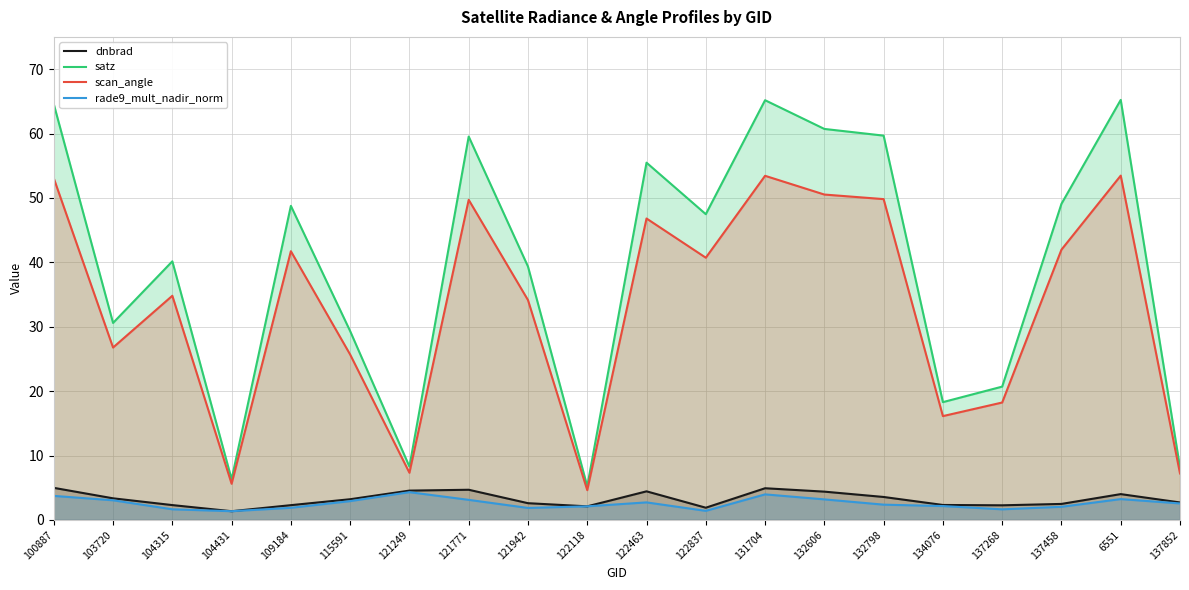

What is the difference between the second highest and second lowest values in the rade9_mult_nadir_norm series?

2.6